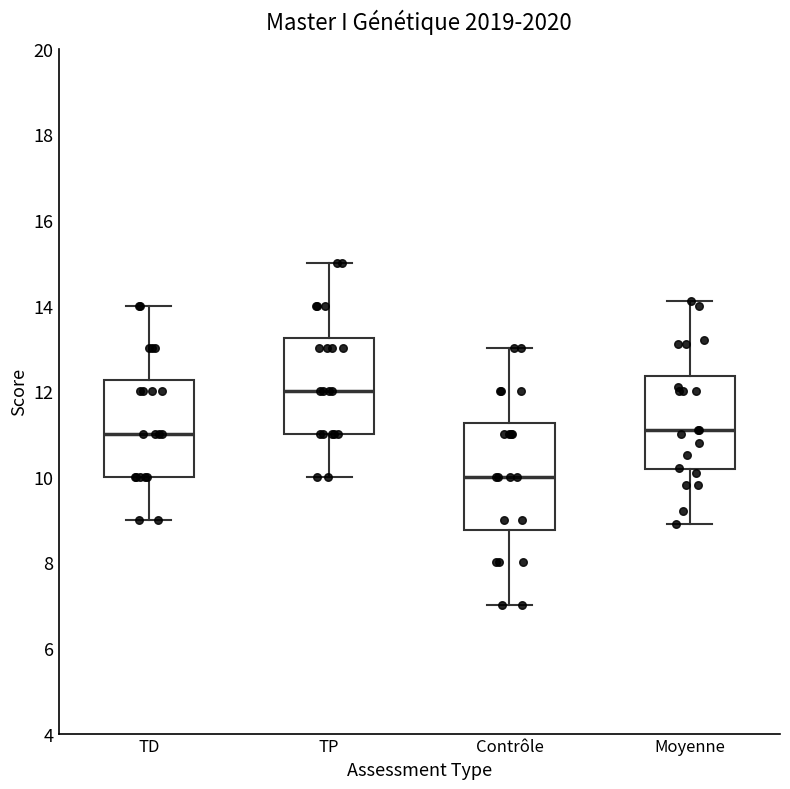

Comparing the boxes themselves (not the whiskers), which one is the tallest?

Contrôle